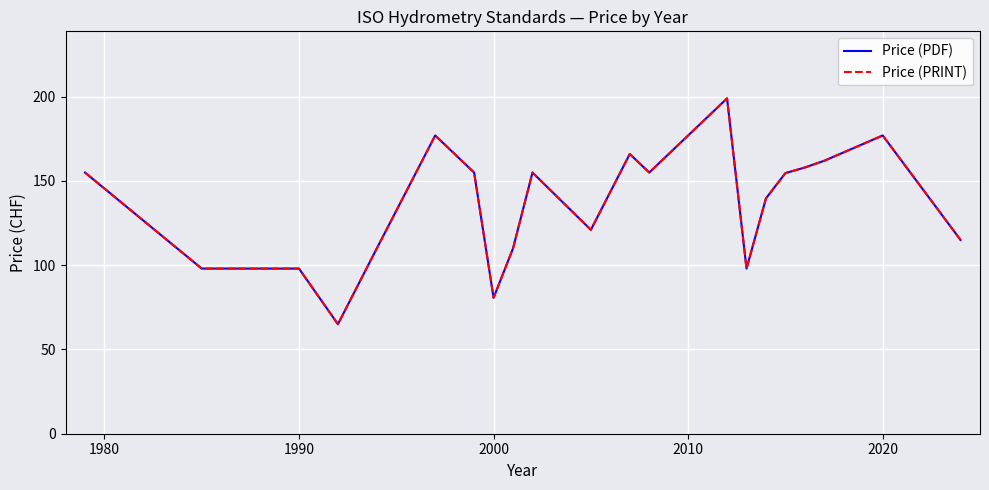

Does the chart have visible grid lines?

Yes